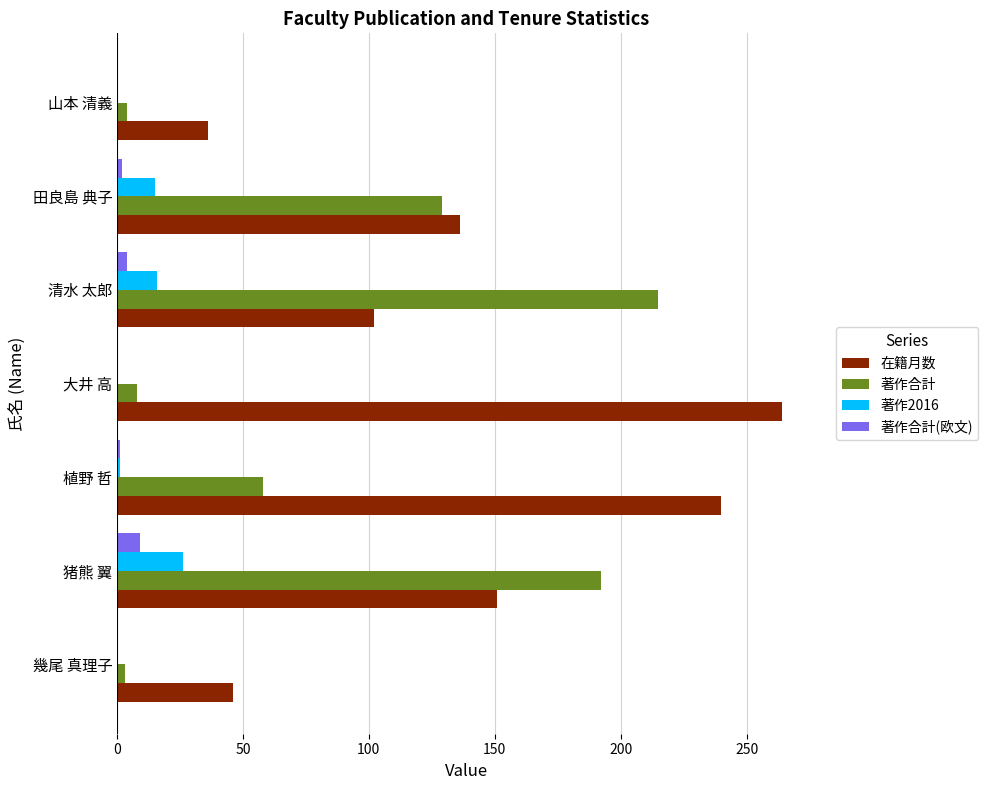

Is the value of 在籍月数 at 山本 清義 greater than the value of 著作合計 at 猪熊 翼?

No